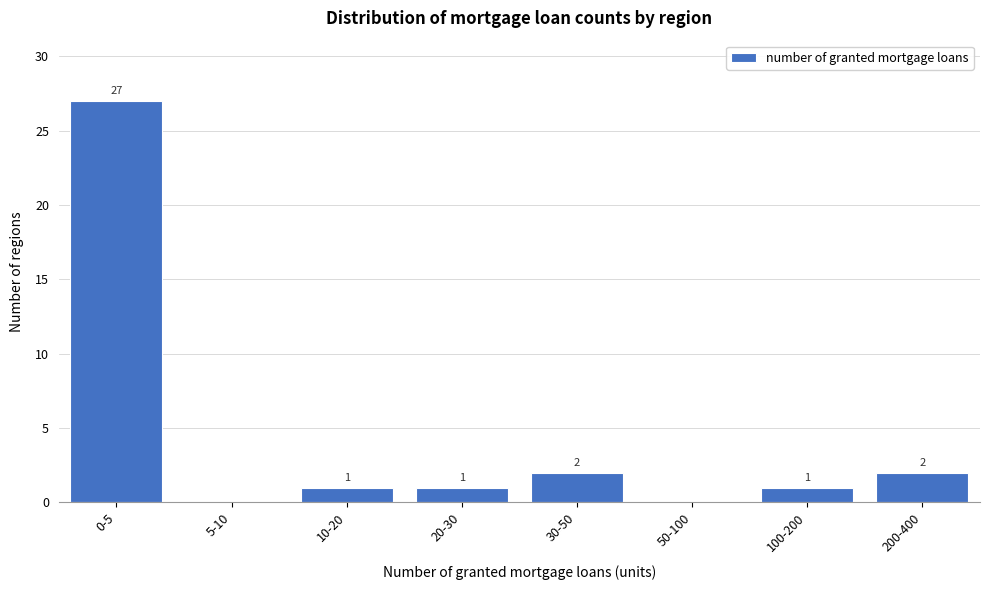

Reading left to right, transcribe all the data shown in this chart.

0-5=27	5-10=0	10-20=1	20-30=1	30-50=2	50-100=0	100-200=1	200-400=2